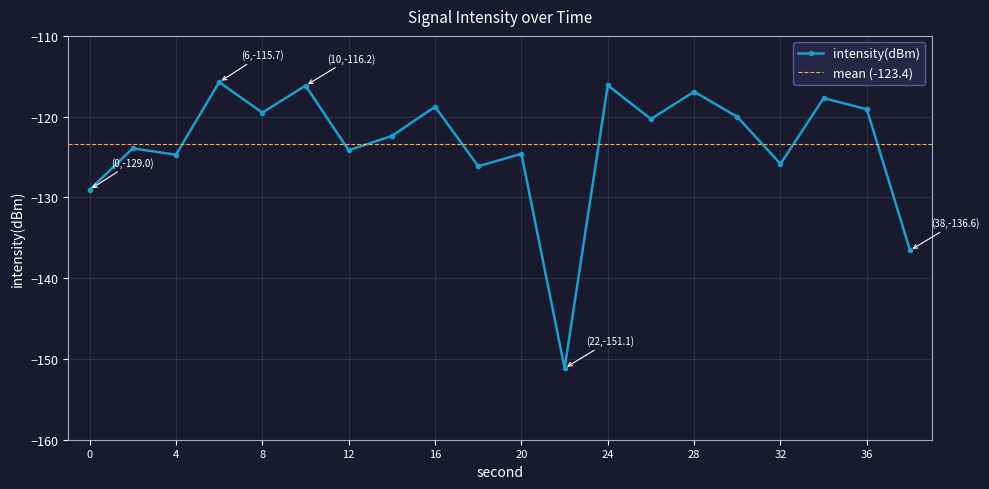

The chart shows a value of -29.9 at 26. True or false?

False